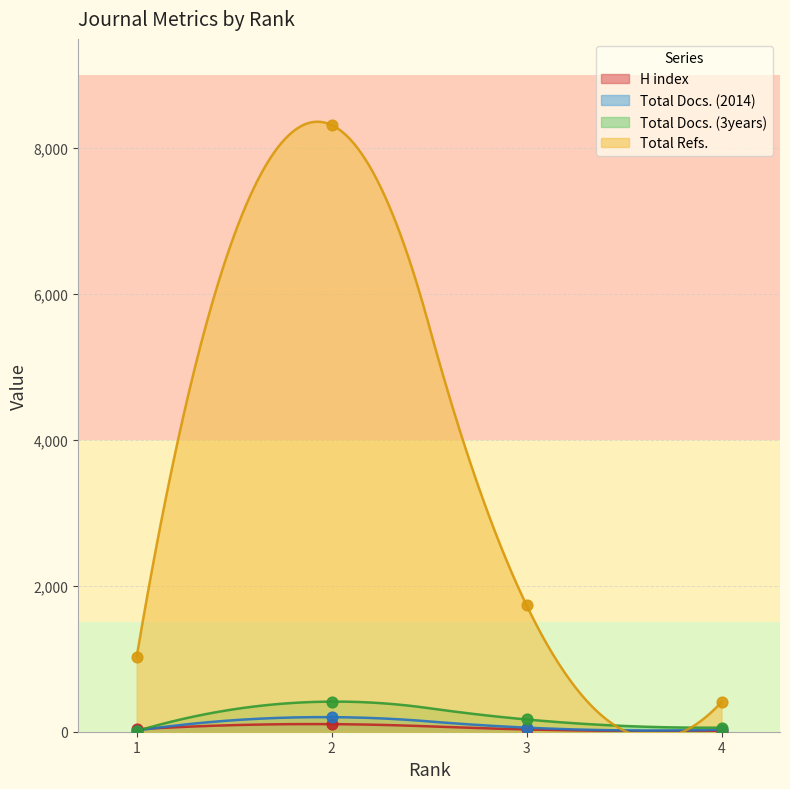

Is the value of Total Docs. (2014) at 4 greater than the value of Total Refs. at 3?

No